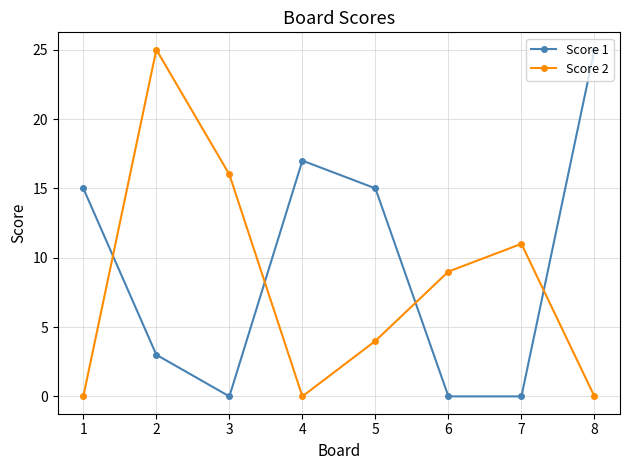

How many intersections are there between Score 1 and Score 2?

4